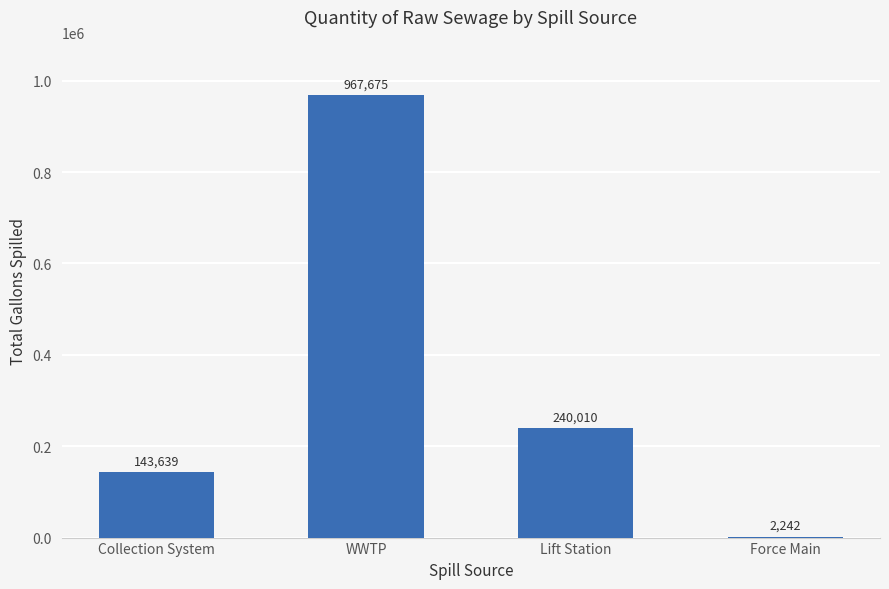

Does the chart contain stacked bars?

No